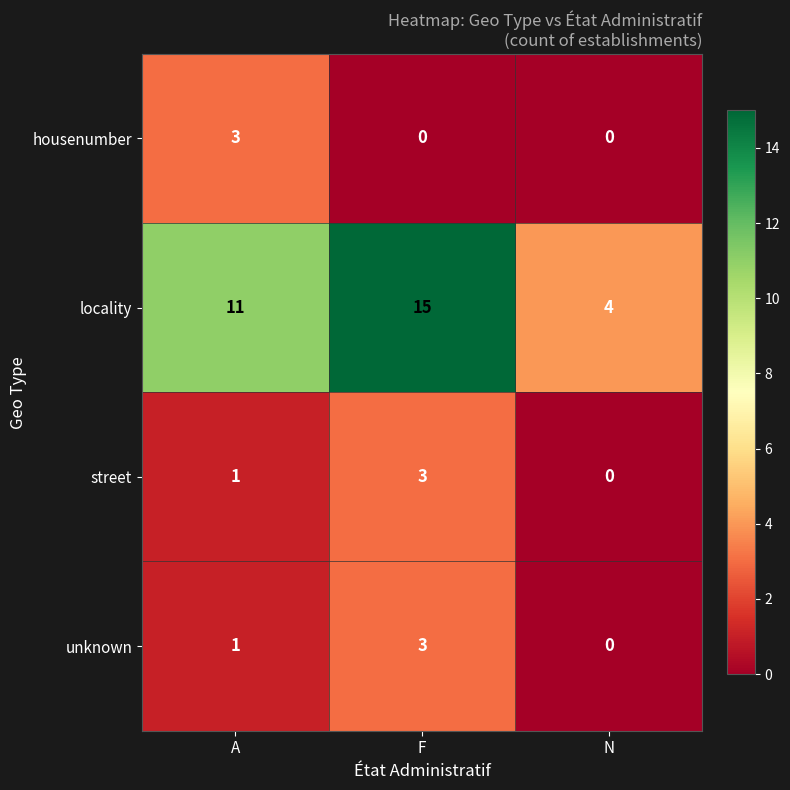

Is it true that locality equals 19 at A?

False